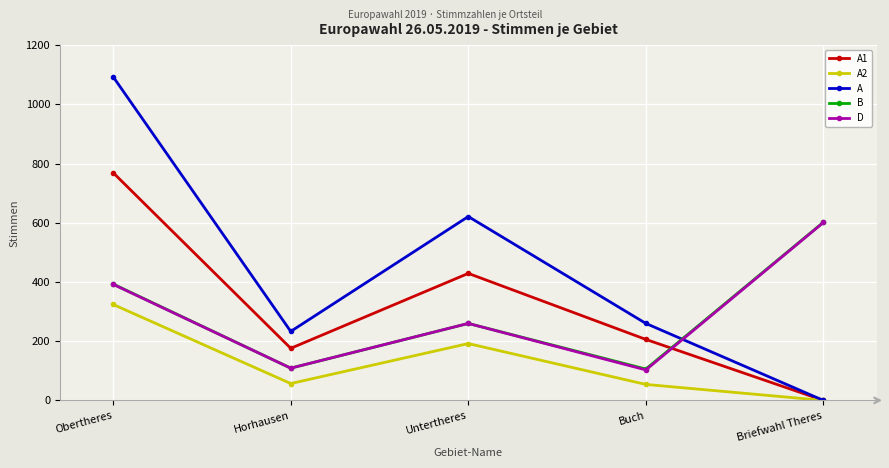

At how many categories does at least one series exceed 152?

5